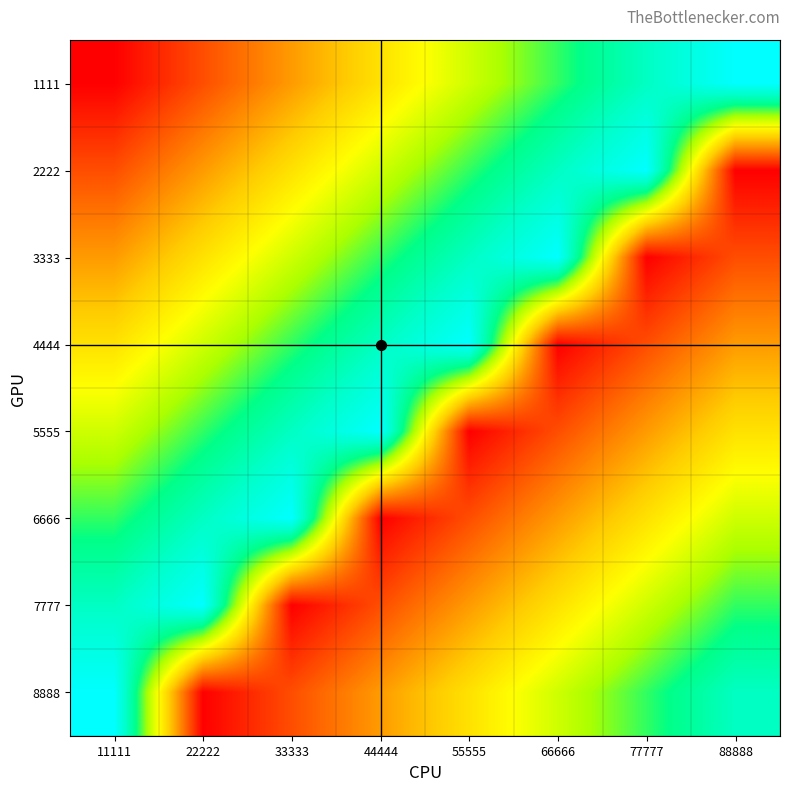

At which category is the sum across all series the highest?

11111